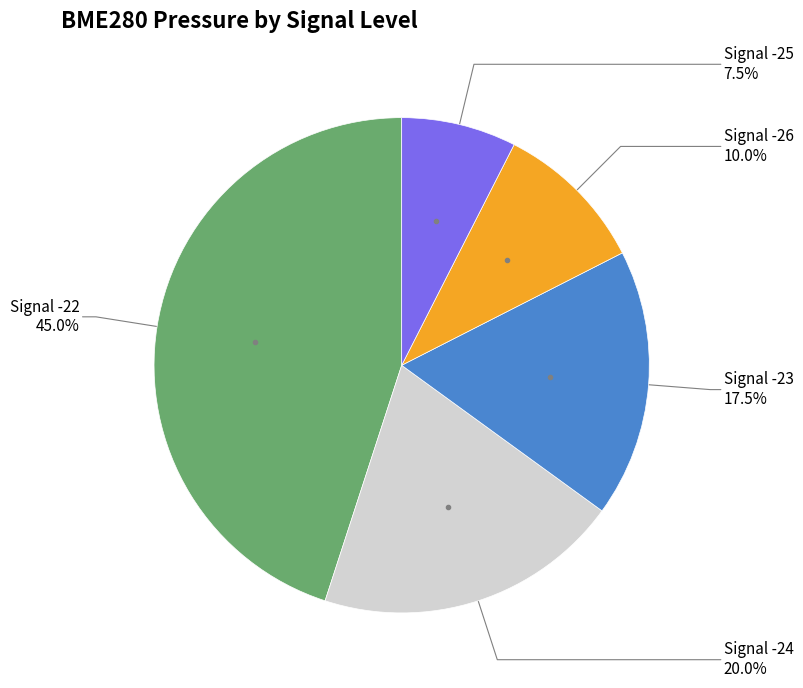

Does any single category account for the majority?

No